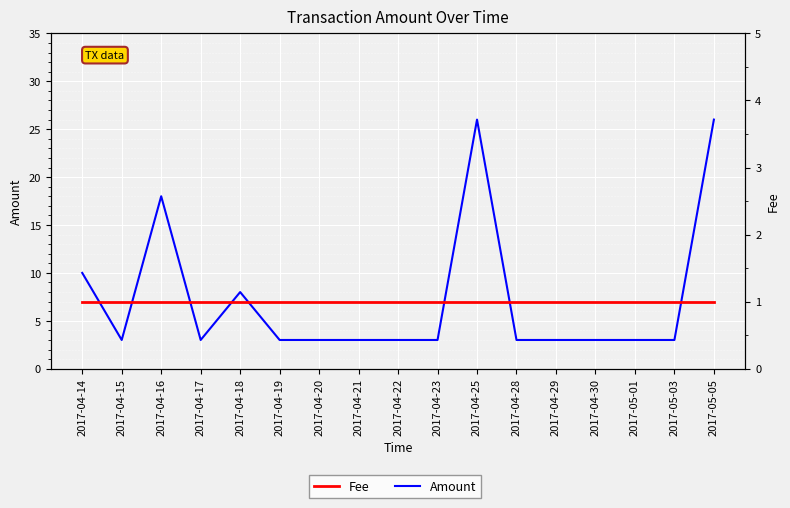

Reading left to right, transcribe all the data shown in this chart.

Amount: 10	3	18	3	8	3	3	3	3	3	26	3	3	3	3	3	26
Fee: 1	1	1	1	1	1	1	1	1	1	1	1	1	1	1	1	1